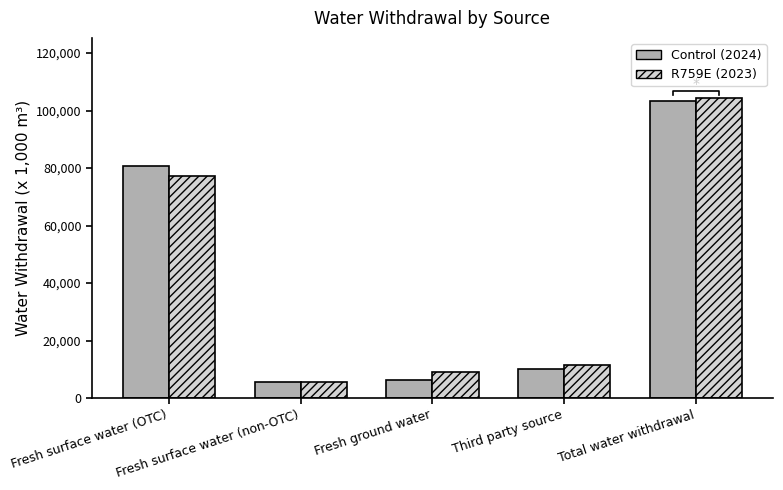

What is the label of the 3rd bar from the left?

Fresh ground water